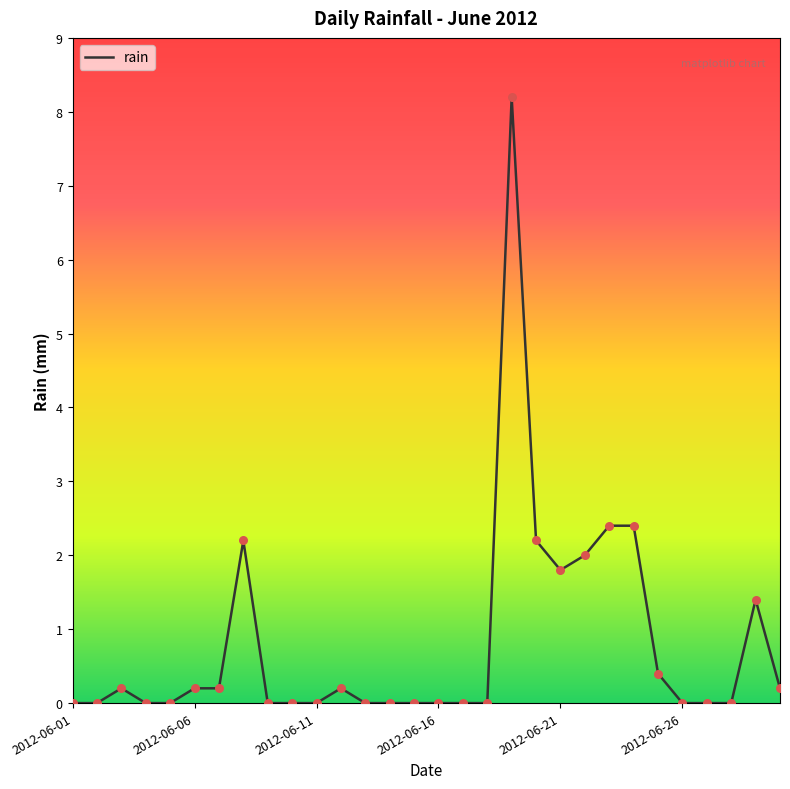

What is the maximum value shown in the chart?

8.2